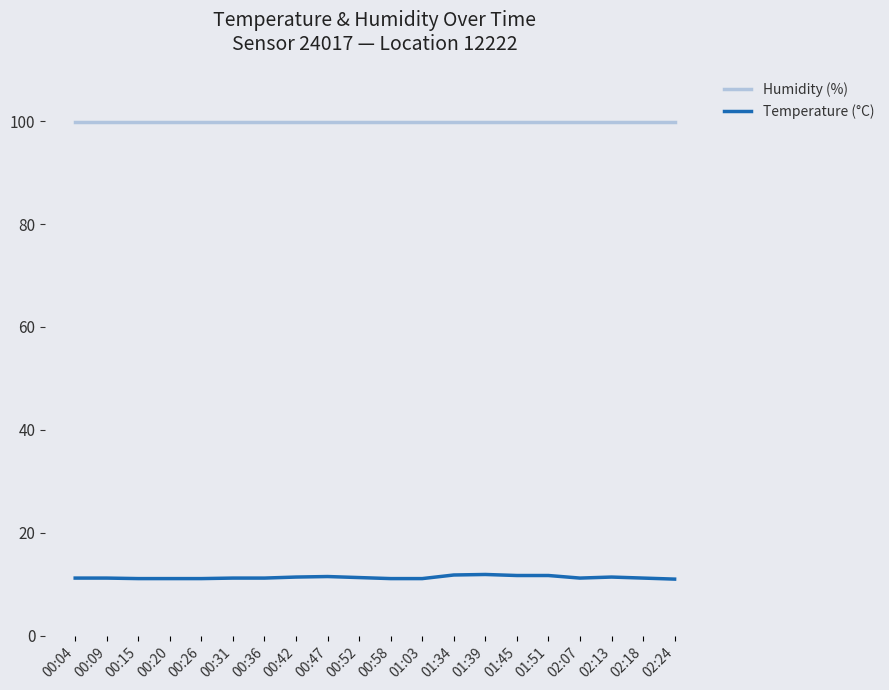

What is the sum of all Temperature (°C) values?

226.4